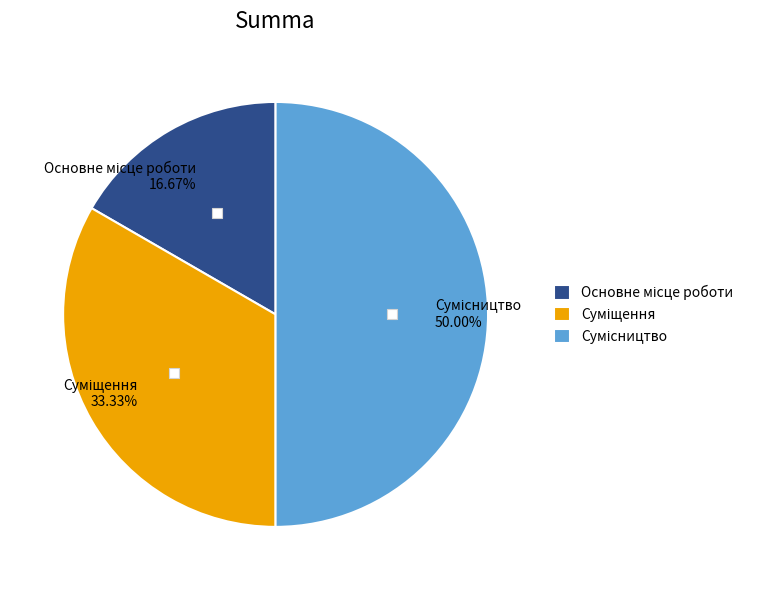

Rank the categories by value from lowest to highest.

Основне місце роботи, Суміщення, Сумісництво